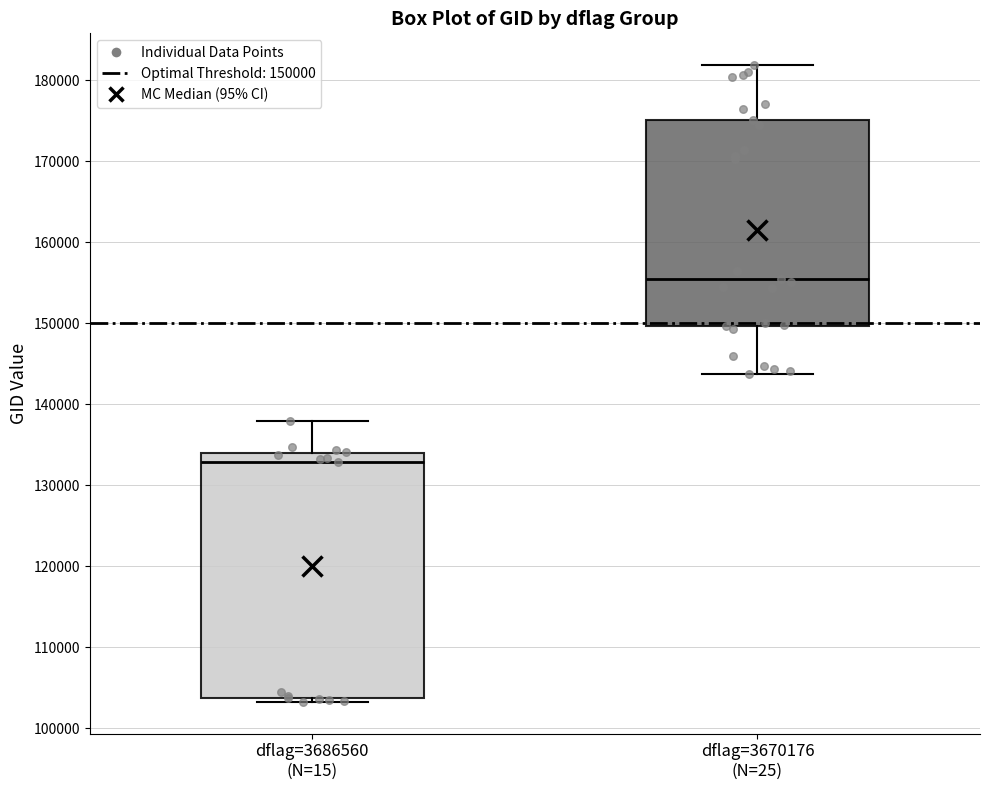

Reading left to right, read every box against the y-axis: the position of its median line, the range the box covers, and the ends of its whiskers. The values are not printed on the chart, so give them approximately, as read against the axis.

dflag=3686560 (N=15): median 133000, box 104000 to 134000, whiskers 103000 to 138000
dflag=3670176 (N=25): median 155000, box 150000 to 175000, whiskers 144000 to 182000